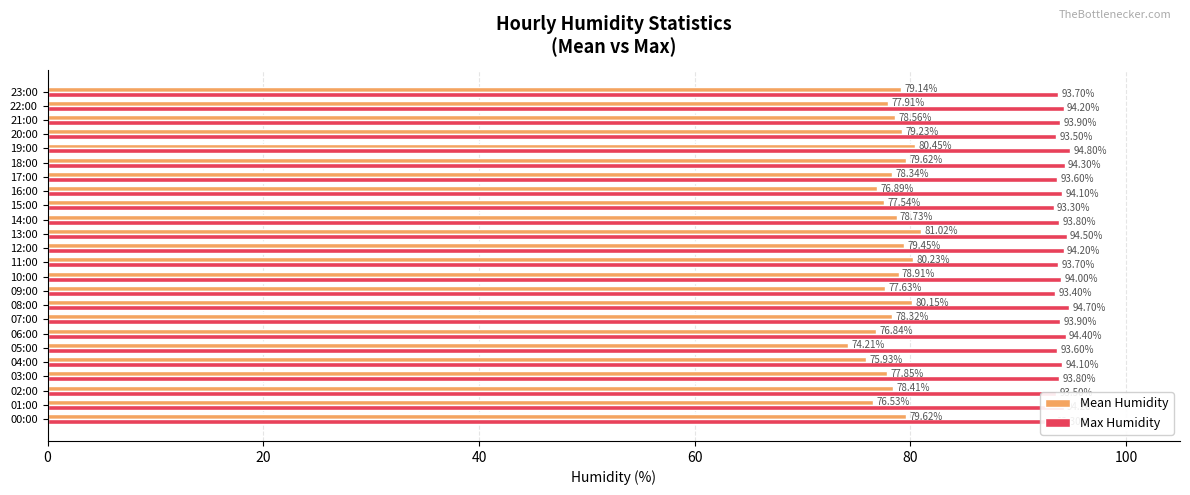

Rank the series at 09:00 from lowest to highest value.

Mean Humidity, Max Humidity